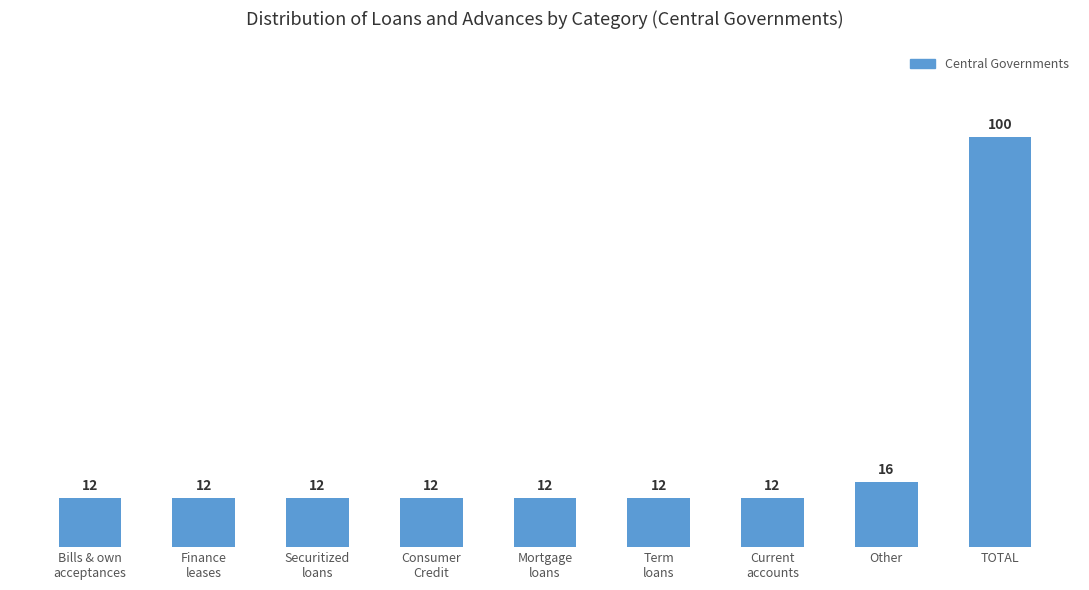

What is the label of the 3rd bar from the left?

Securitized
loans